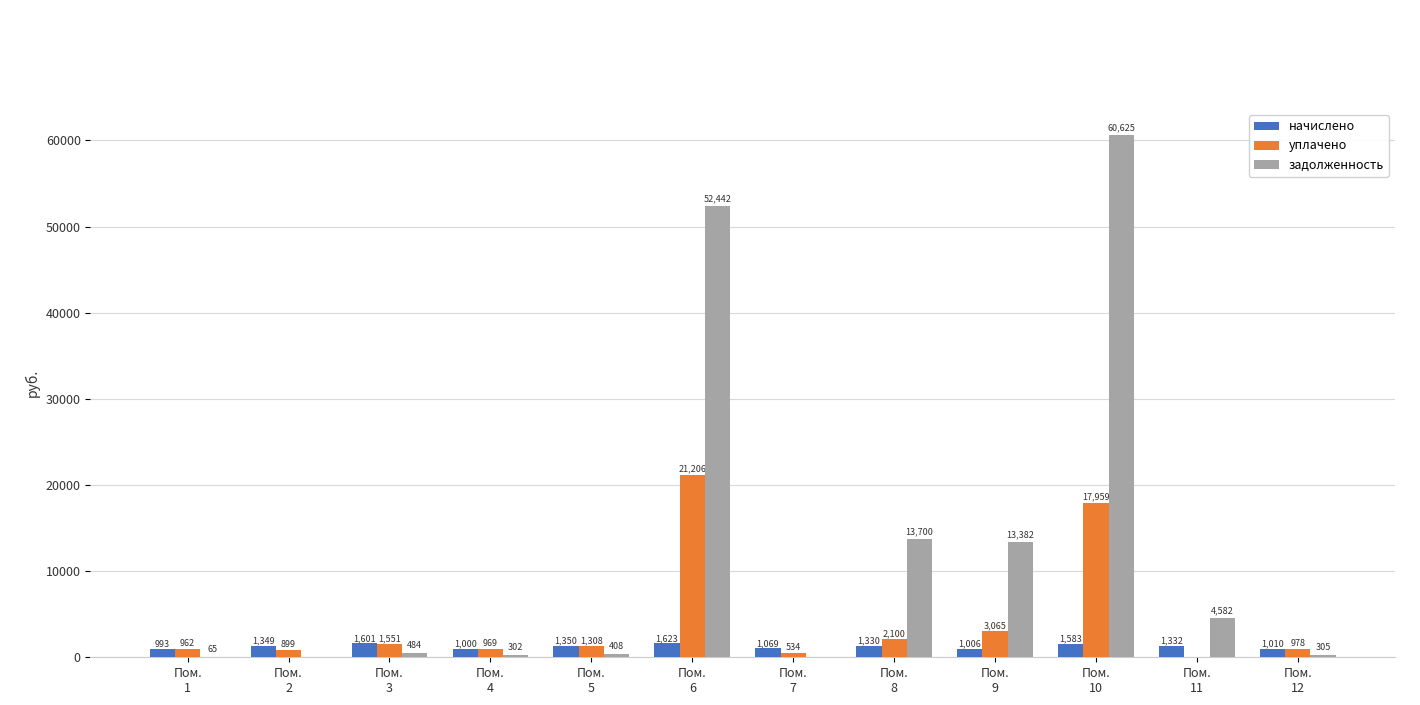

Which series has the largest total across all categories?

задолженность